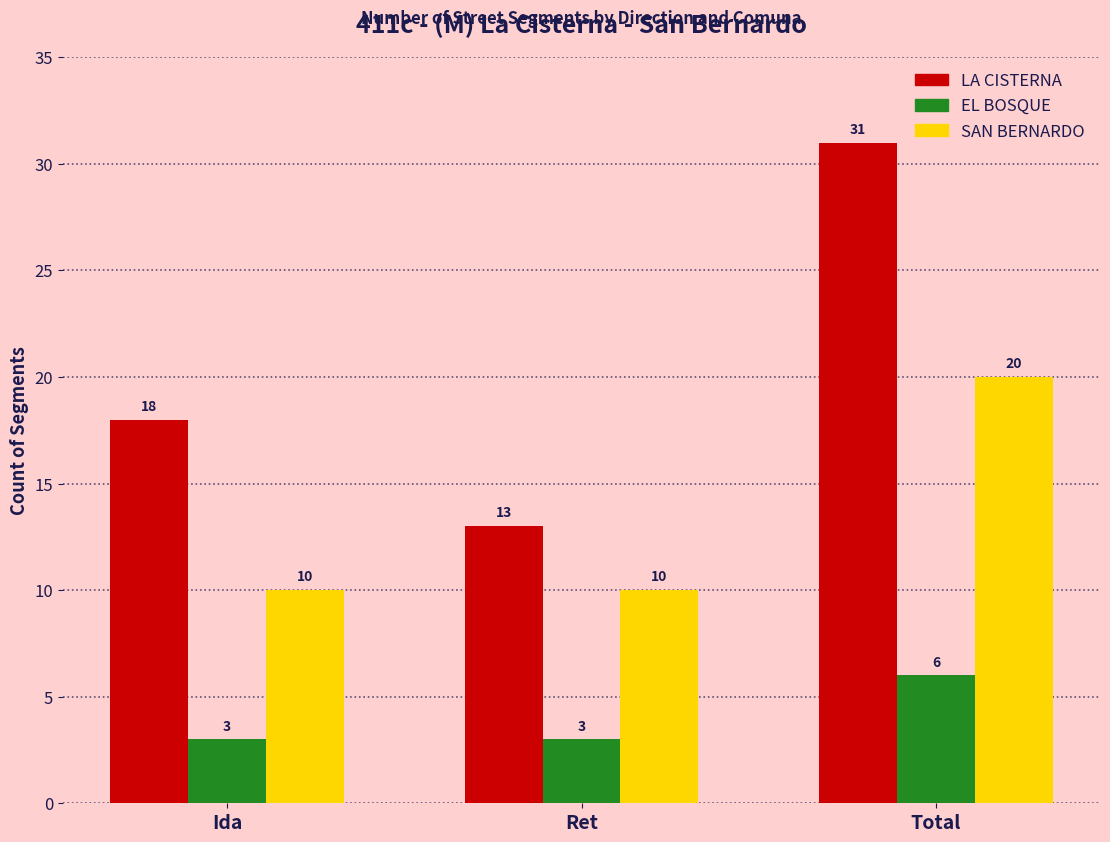

What is the approximate value of EL BOSQUE at Ret?

3